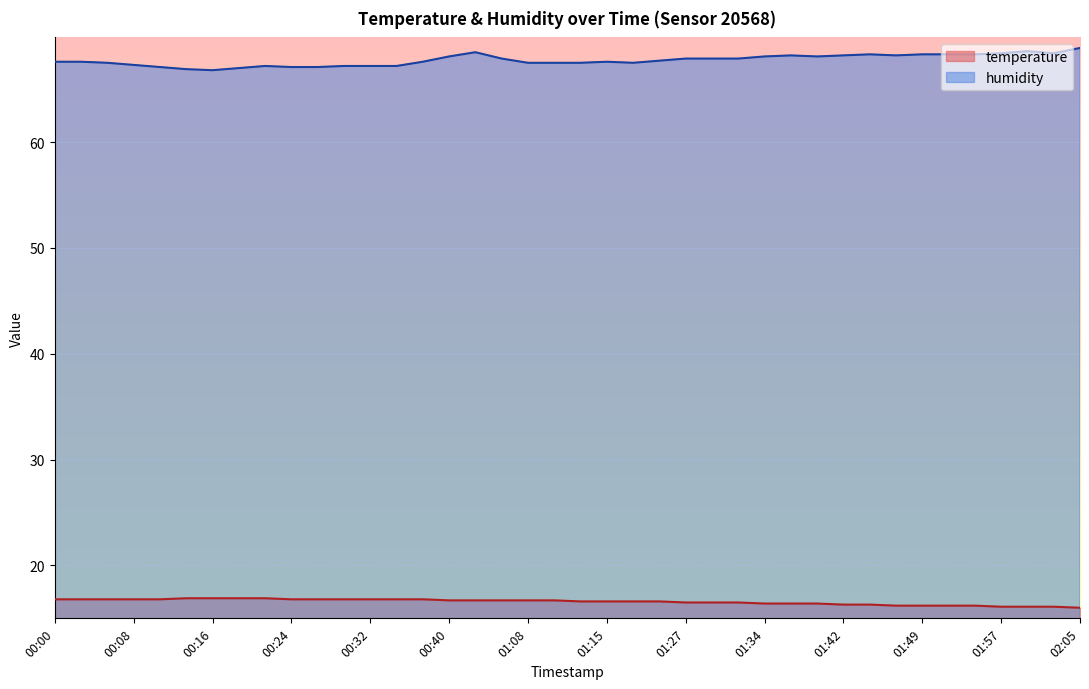

How many interior local valleys does the humidity series have?

5